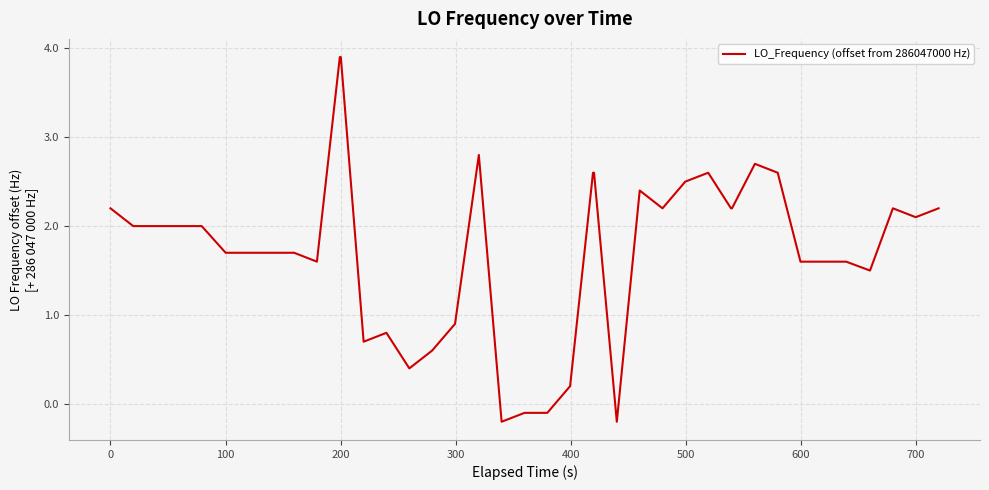

What is the greatest value displayed?

3.9